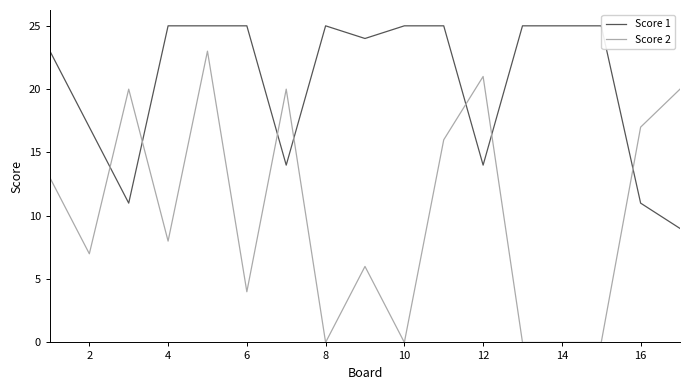

How many values in the Score 2 series are below 8?

8